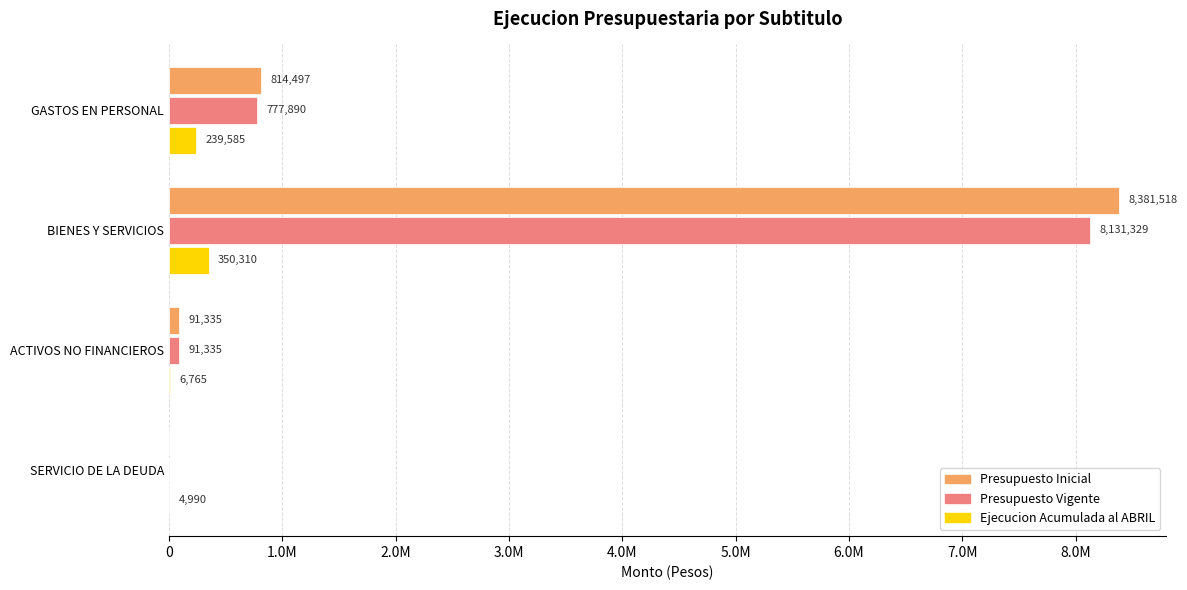

What is the maximum value for Presupuesto Vigente?

8131329